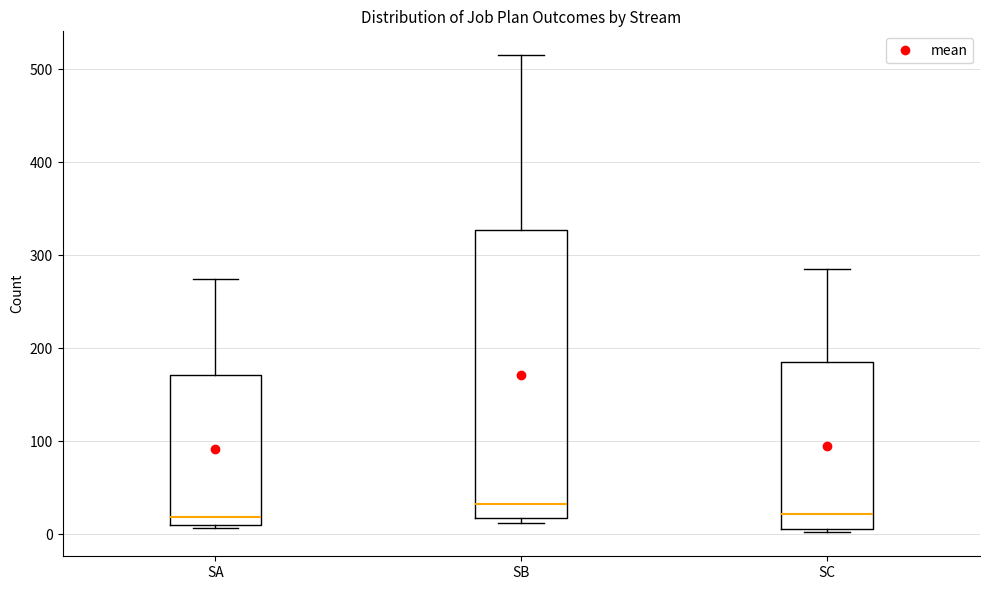

Reading left to right, read every box against the y-axis: the position of its median line, the range the box covers, and the ends of its whiskers. The values are not printed on the chart, so give them approximately, as read against the axis.

SA: median 20, box 10 to 170, whiskers 10 (just below the box's lower edge) to 270
SB: median 30, box 20 to 330, whiskers 10 to 520
SC: median 20, box 10 to 180, whiskers 0 to 290